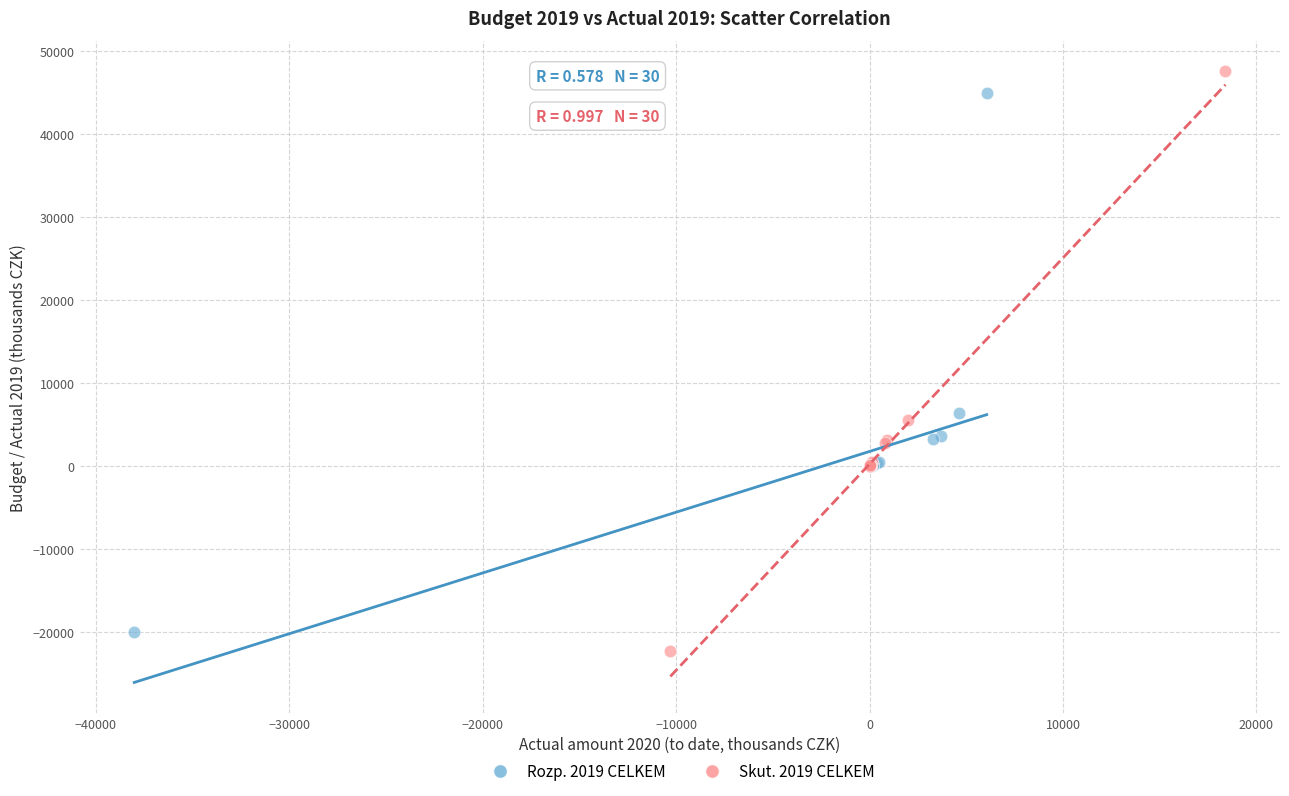

Which series has the widest spread of Y values?

Skut. 2019 CELKEM